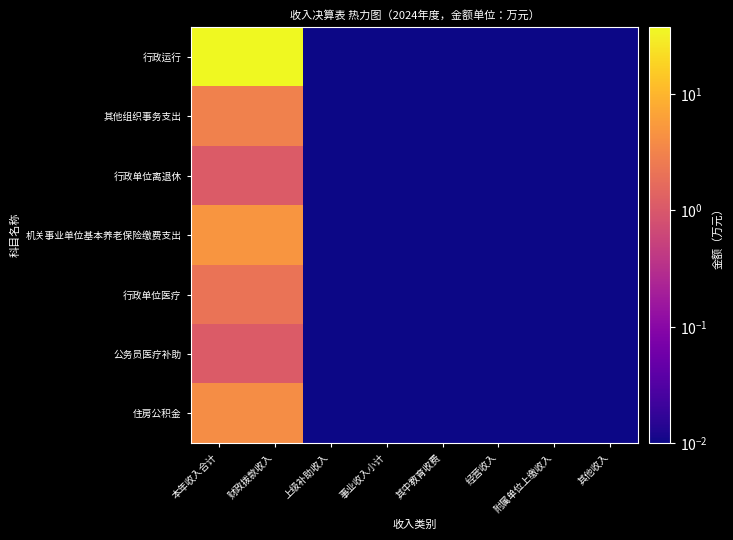

Which series has the largest range (max minus min)?

行政运行